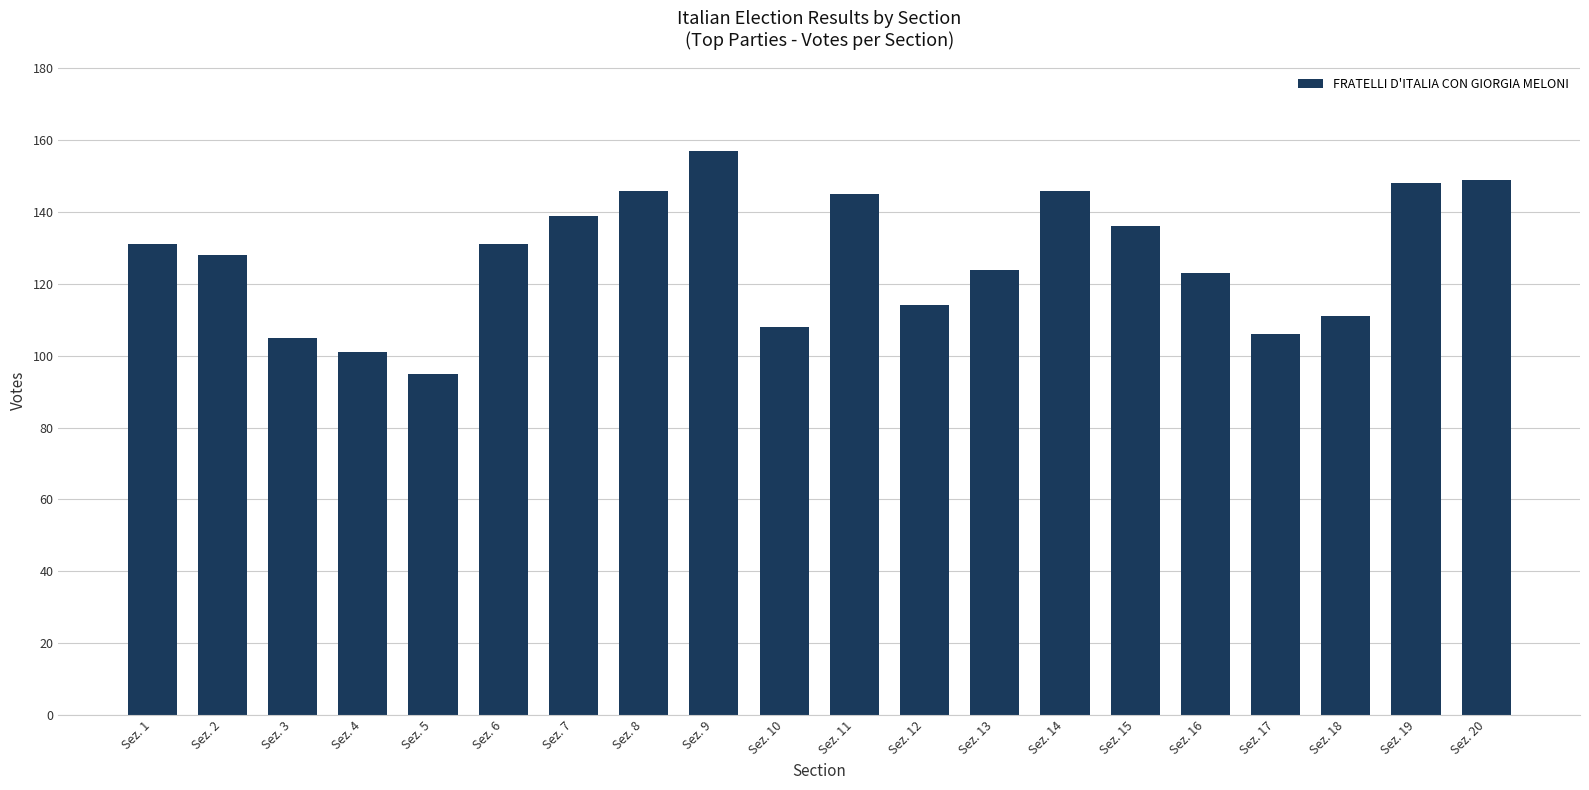

What is the smallest value displayed?

95